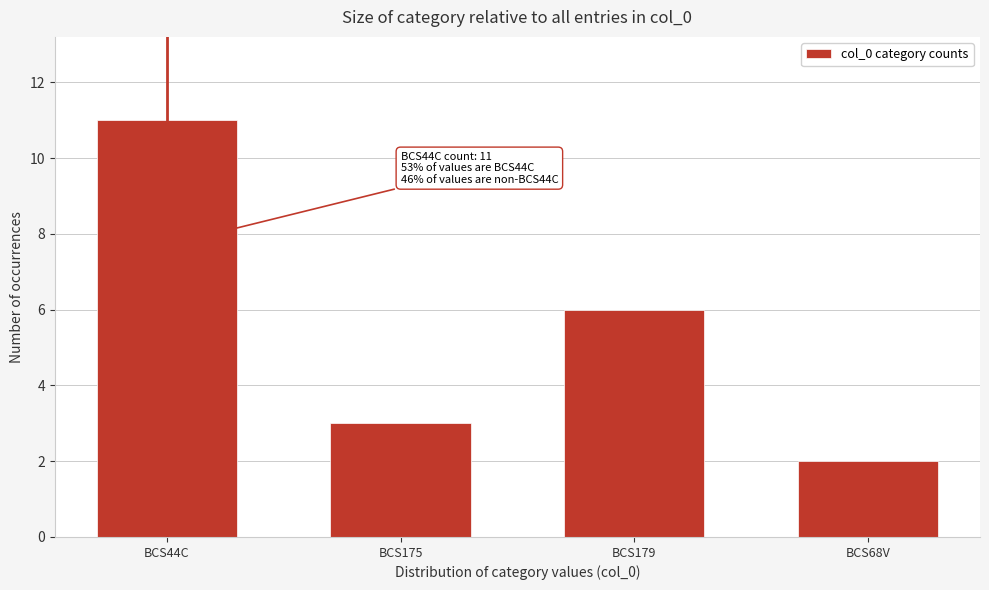

Reading right to left, what are all the values shown in this chart?

2	6	3	11